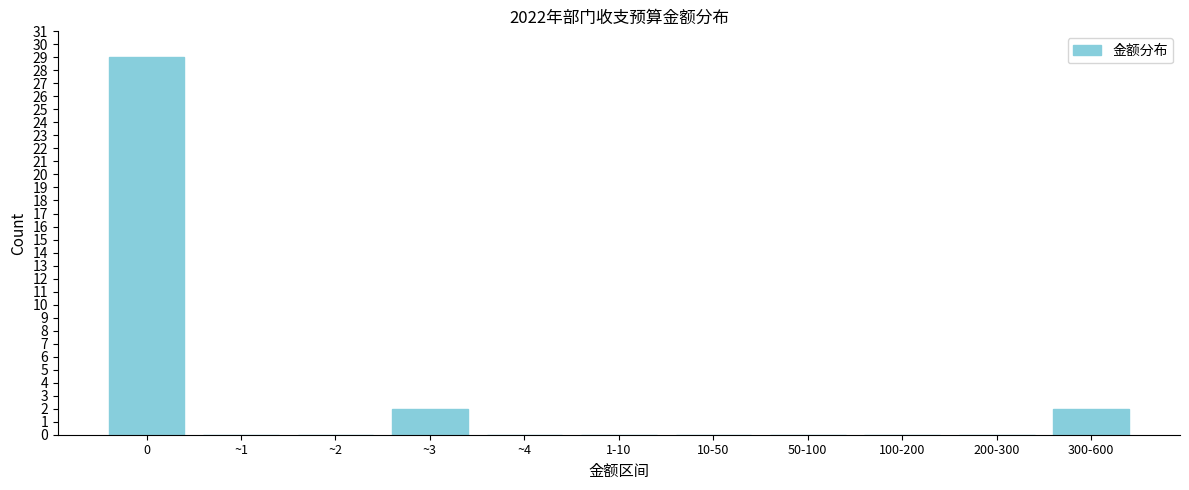

Reading left to right, transcribe all the data shown in this chart.

0=29	~1=0	~2=0	~3=2	~4=0	1-10=0	10-50=0	50-100=0	100-200=0	200-300=0	300-600=2